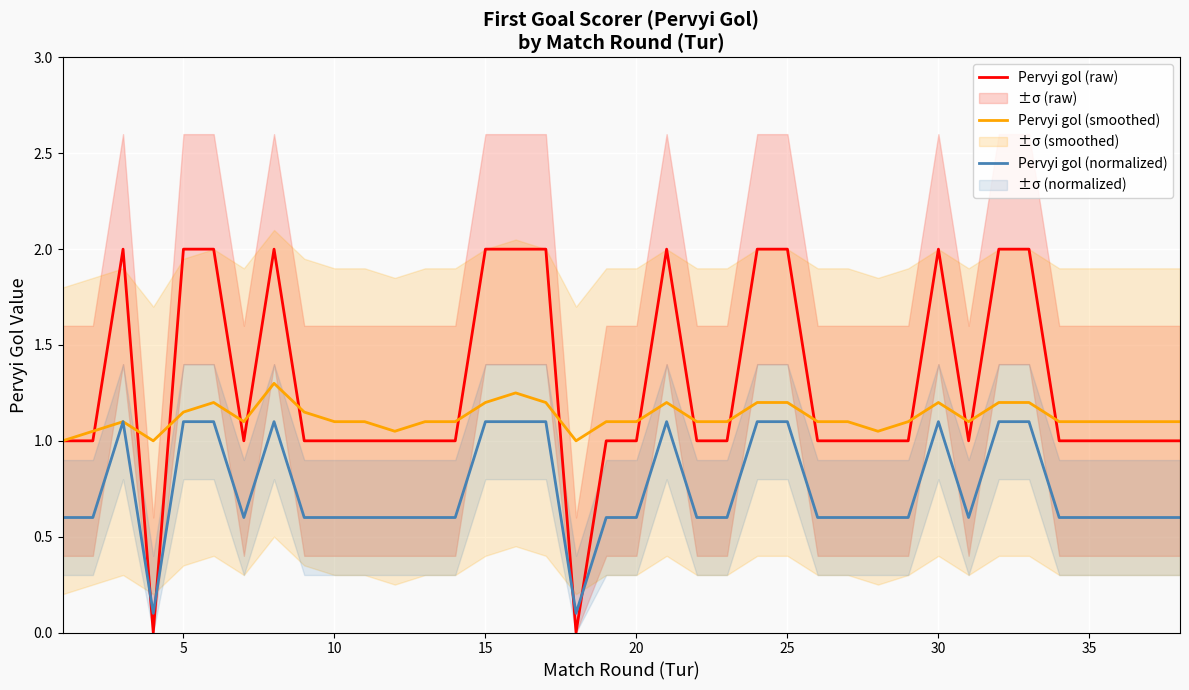

True or false: Pervyi gol (normalized) and Pervyi gol (raw) cross at least once.

True